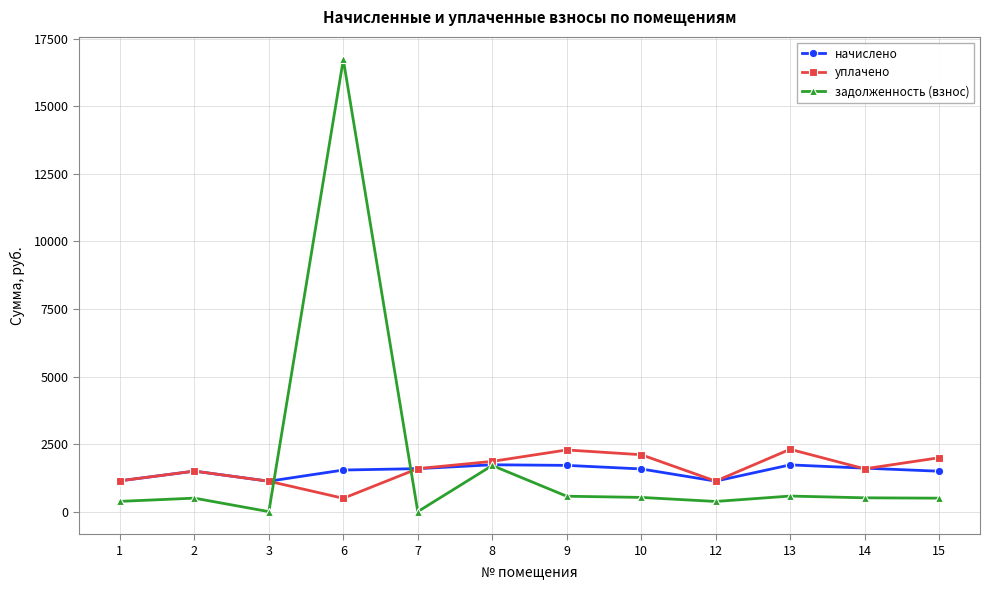

What is the spread (max minus min) of values at 13?

1730.3